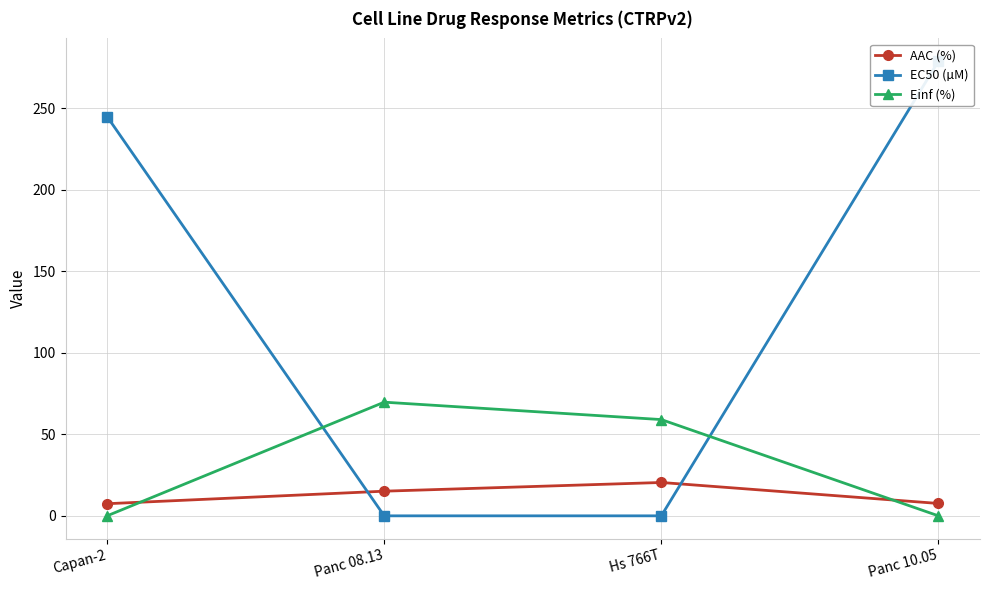

The AAC (%) series shows 12.7 at Capan-2. True or false?

False